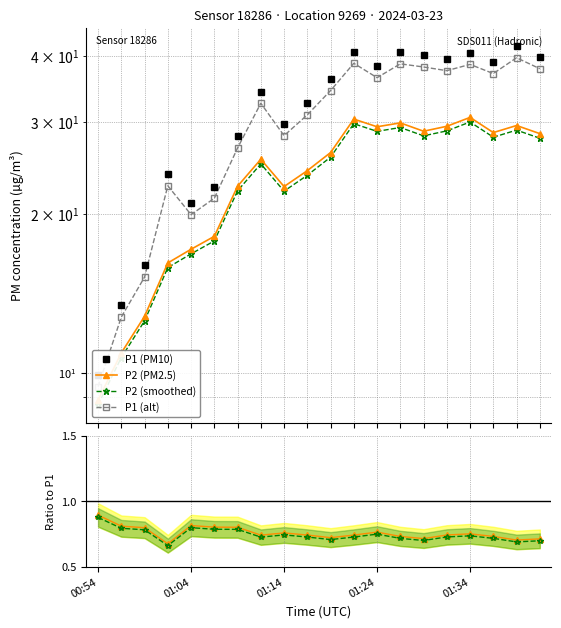

What is the sum of all P1 (PM10) values?

628.8